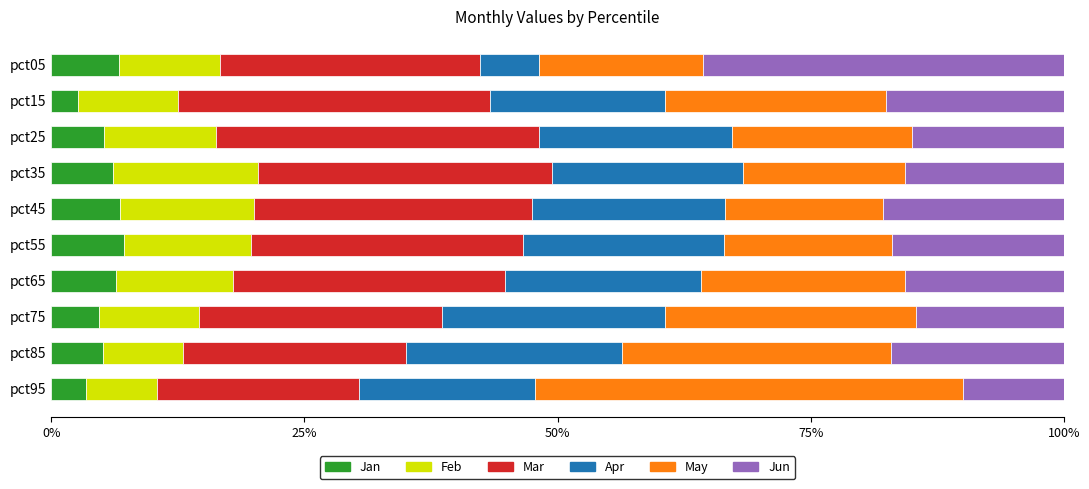

What is the difference between the maximum and minimum values in the Jan series?

4.5